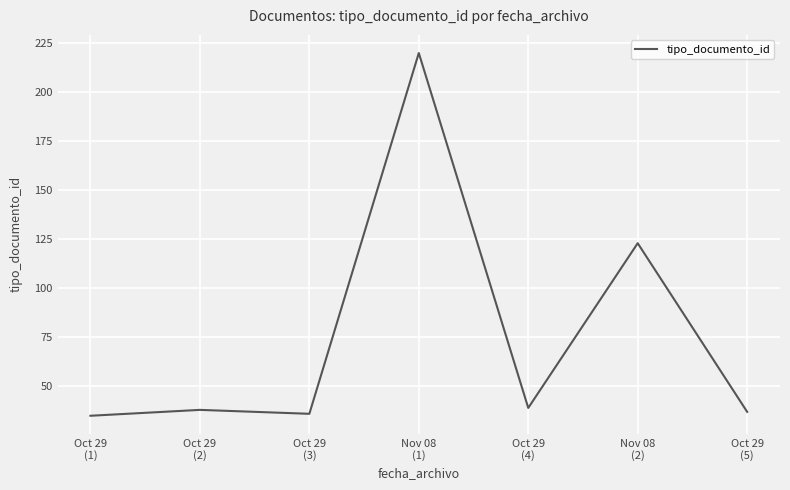

What is the smallest value displayed?

35